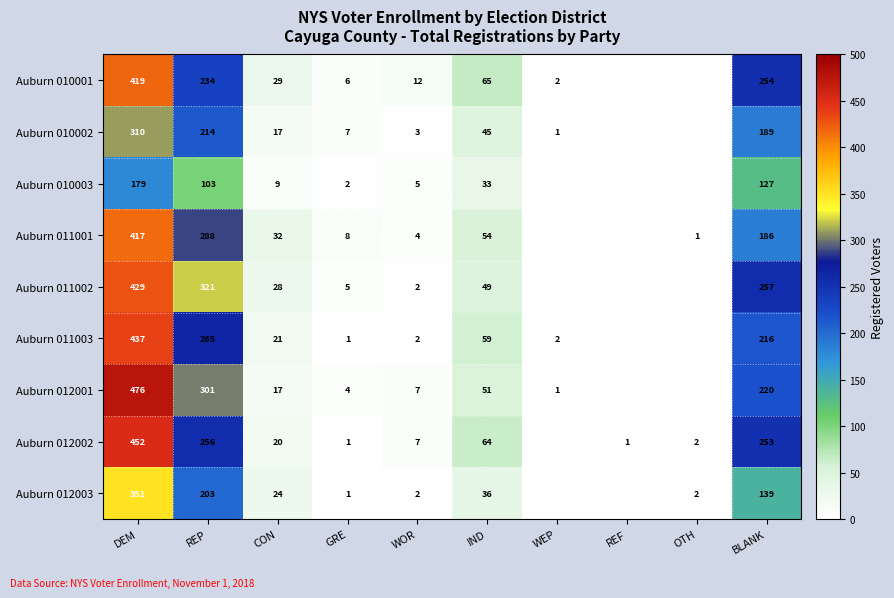

At how many categories does at least one series exceed 342?

1